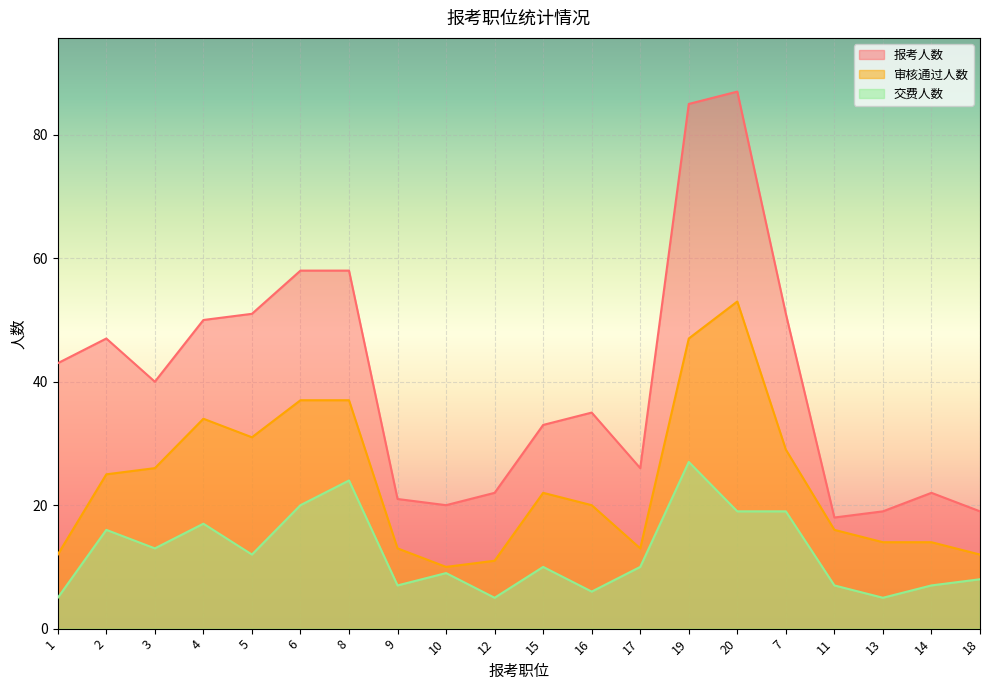

Between 8 and 14, which series saw the biggest shift?

报考人数